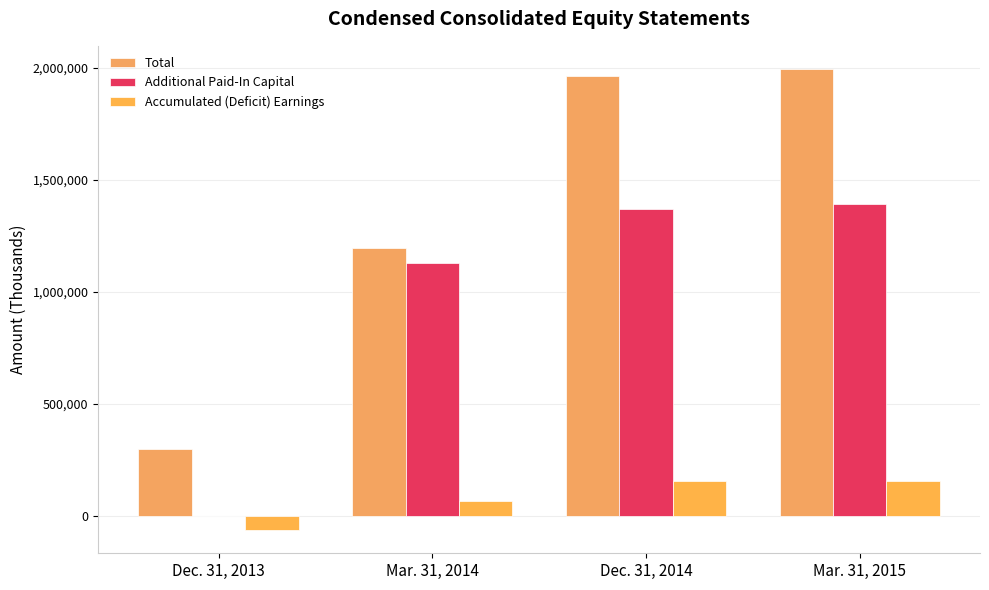

How many distinct data groups are displayed?

3